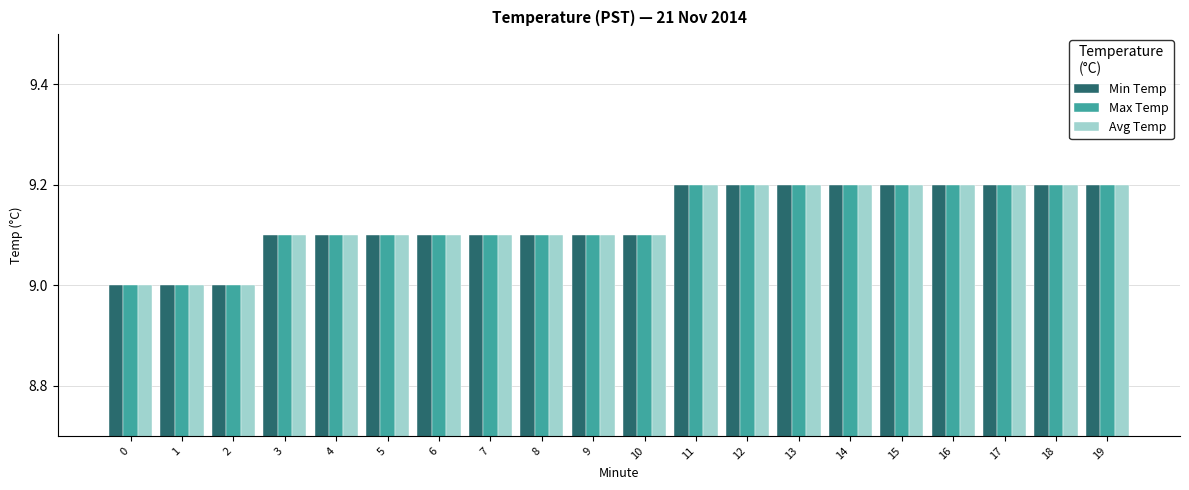

What is the difference between the maximum and second lowest values in the Min Temp series?

0.2